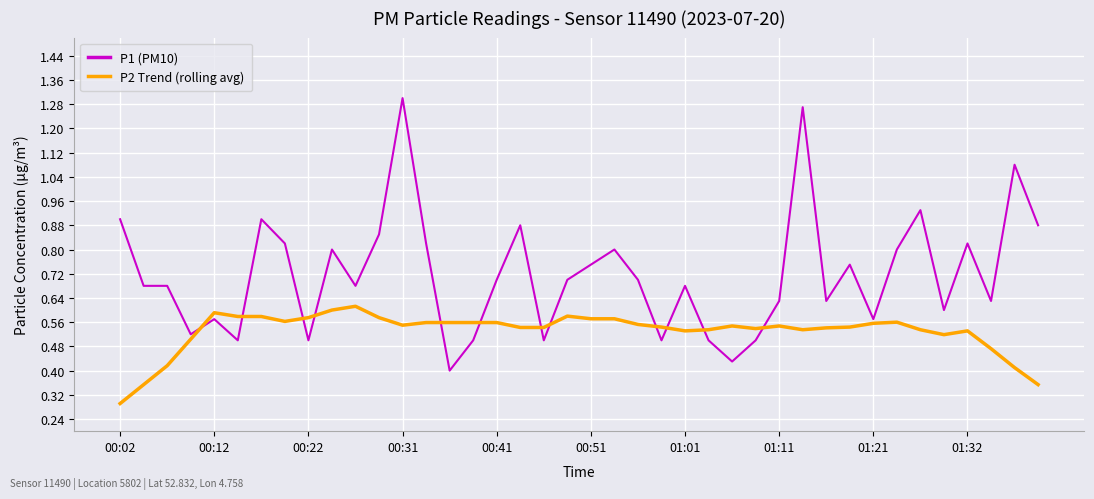

How many times do P1 (PM10) and P2 Trend (rolling avg) cross each other?

12